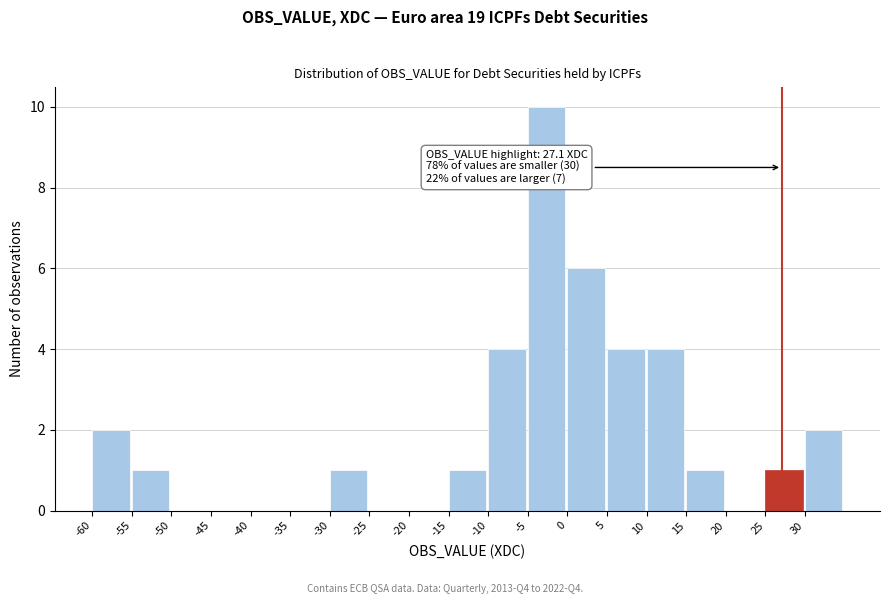

Over which range of the x-axis is the bar tallest?

-5 to 0